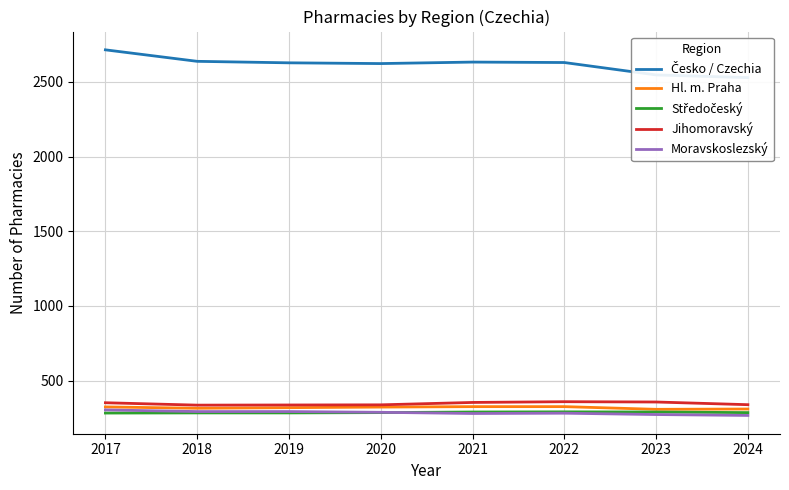

Between 2024 and 2018, which is larger?

2018